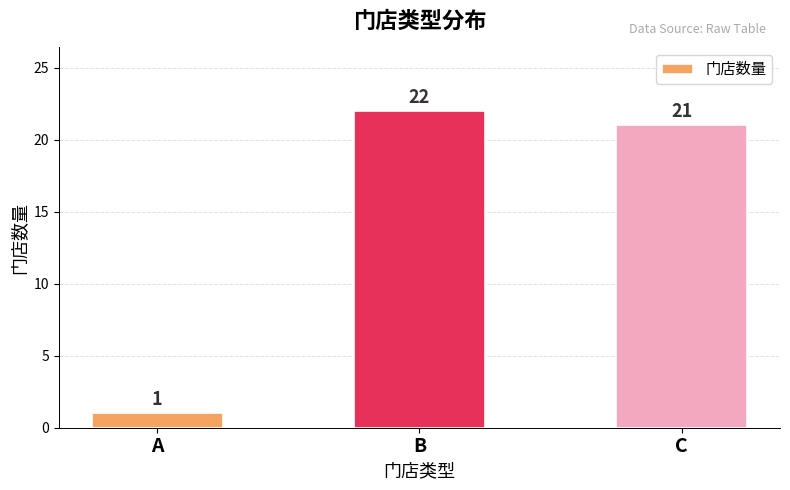

What is the value of the 1st bar from the left?

1